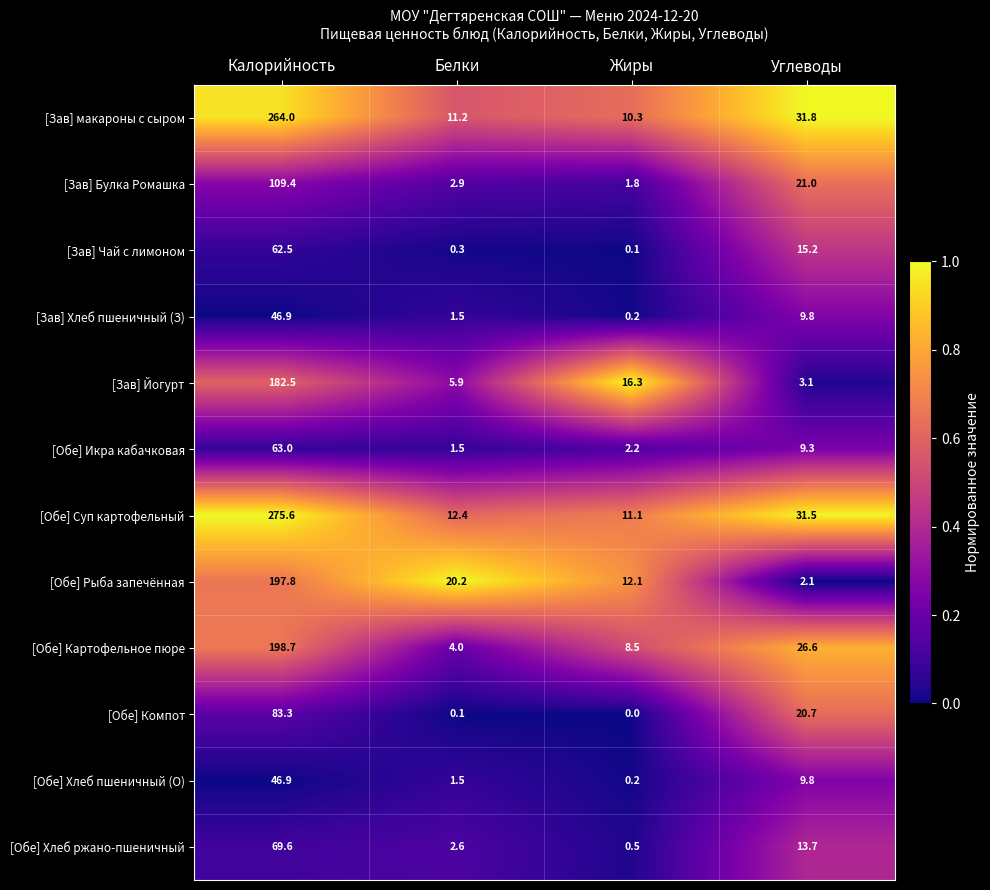

At which category is the sum across all series the highest?

Калорийность